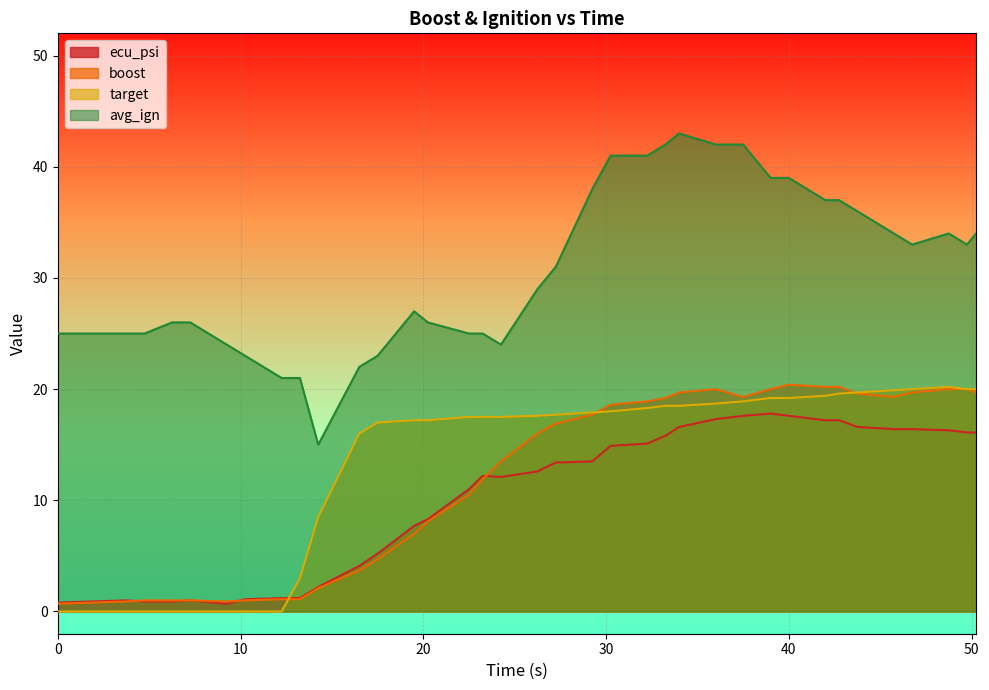

In ecu_psi, how many points are lower than both neighbors (excluding endpoints)?

2